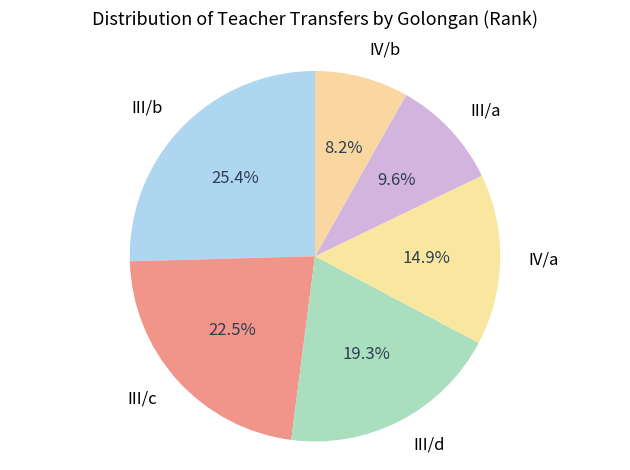

What is the ratio of the value at III/a to the value at IV/b?

1.2